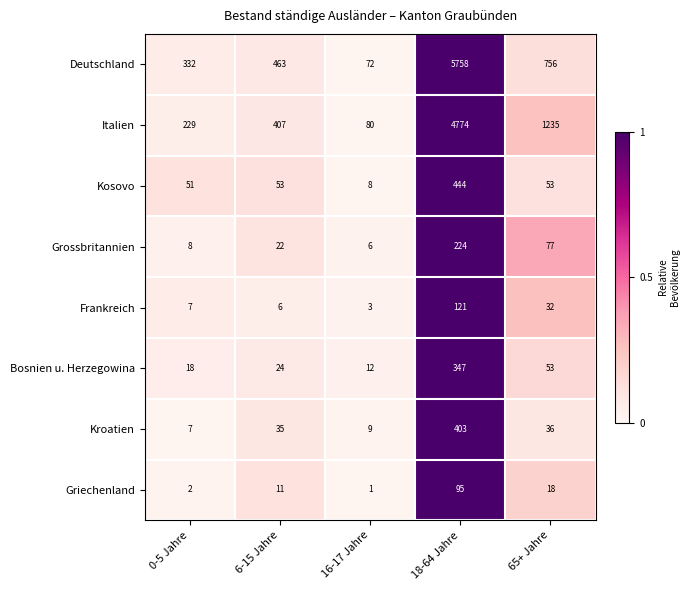

What is the difference between the second highest and minimum values in the Deutschland series?

684